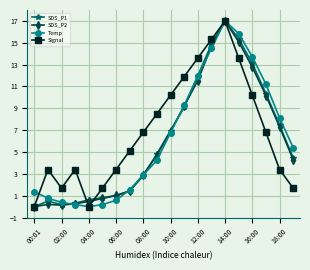

How many interior local valleys does the Signal series have?

2